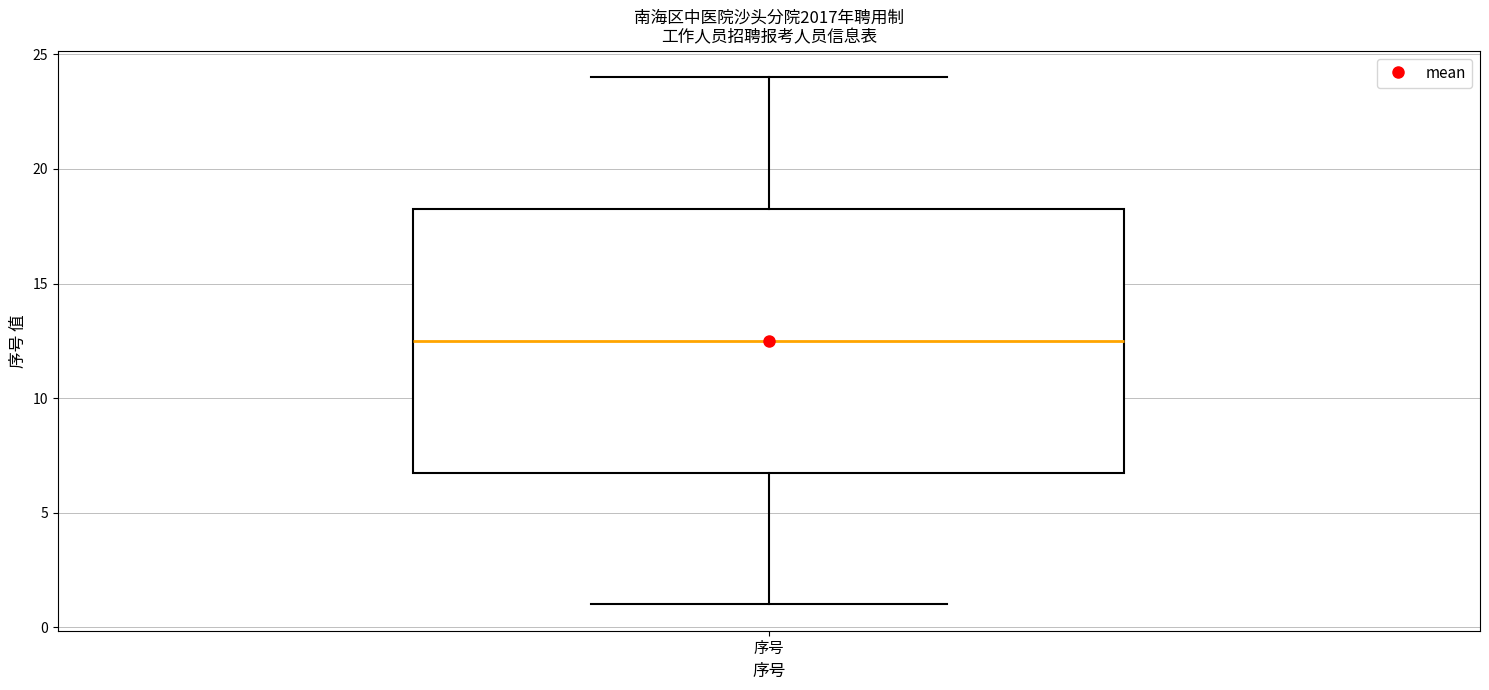

Where does the median line of the box for 序号 sit on the y-axis? The values are not printed on the chart, so give them approximately, as read against the axis.

12.5